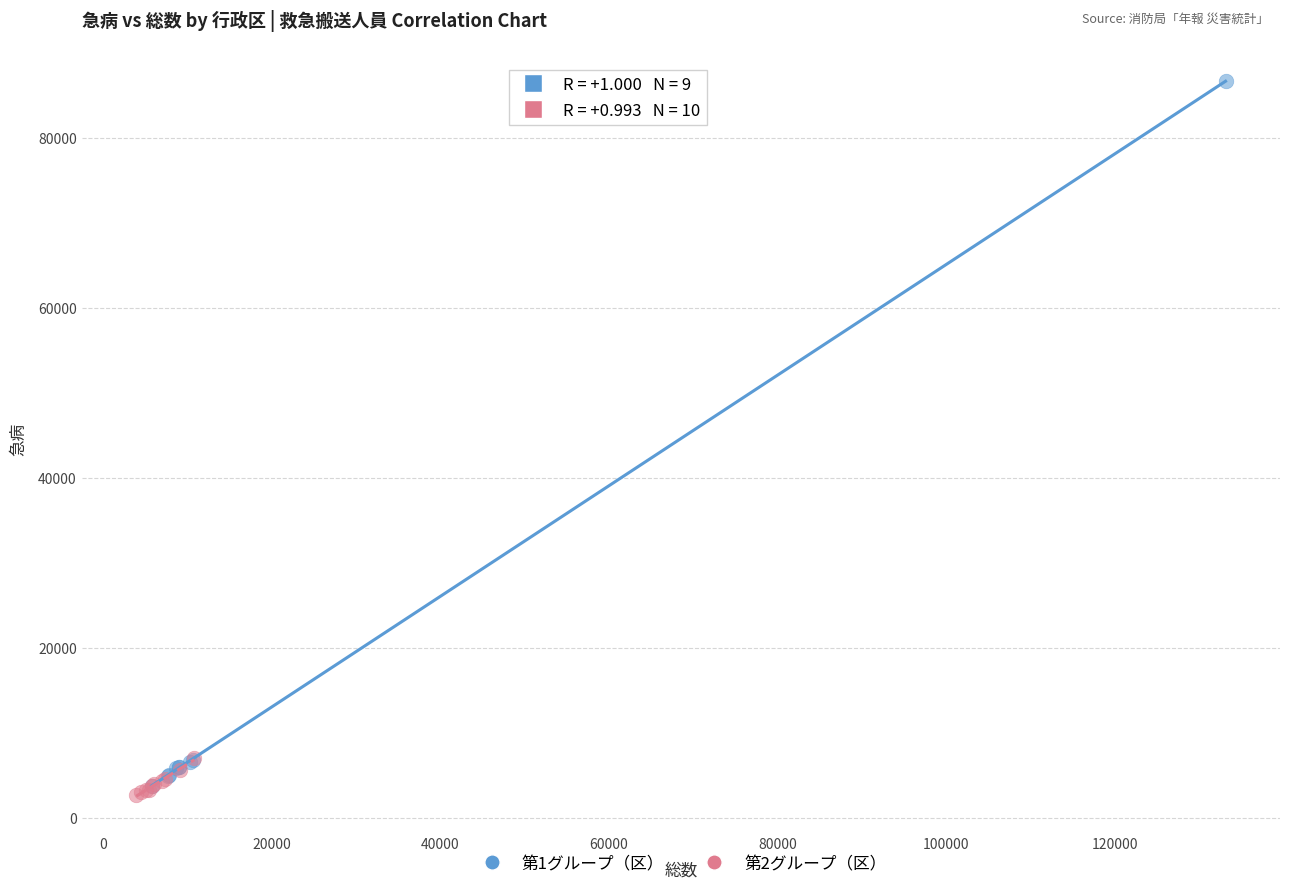

Which series reaches the maximum Y coordinate?

第1グループ（区）